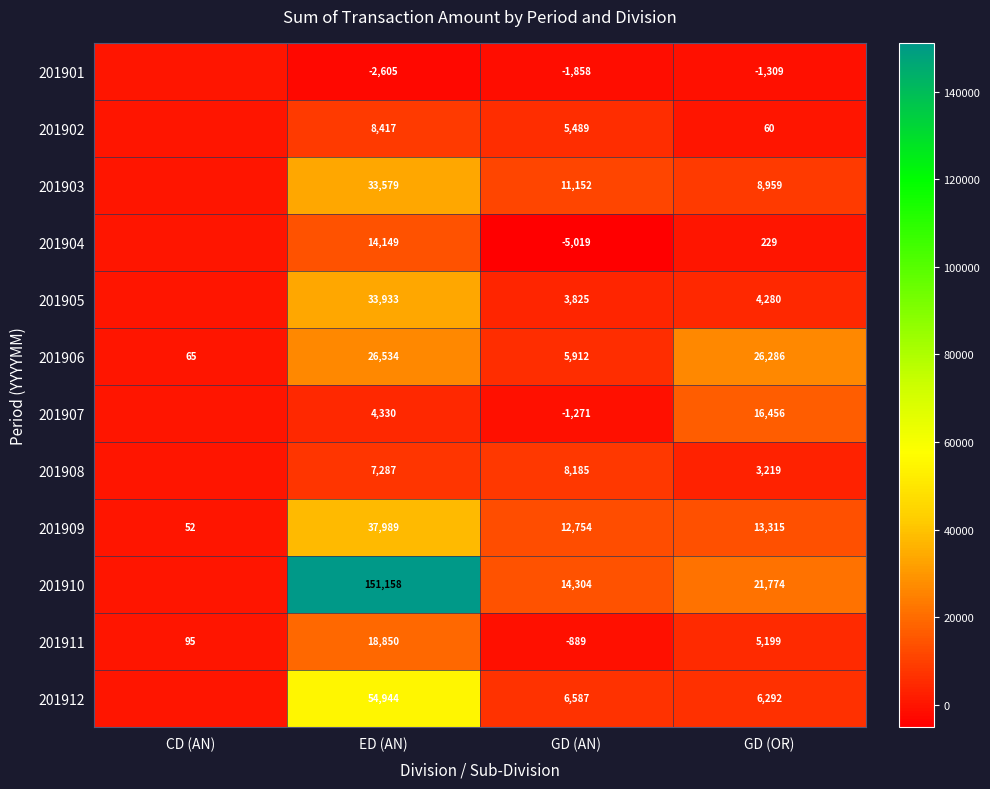

Which has a higher value, CD (AN) or GD (AN)?

CD (AN)